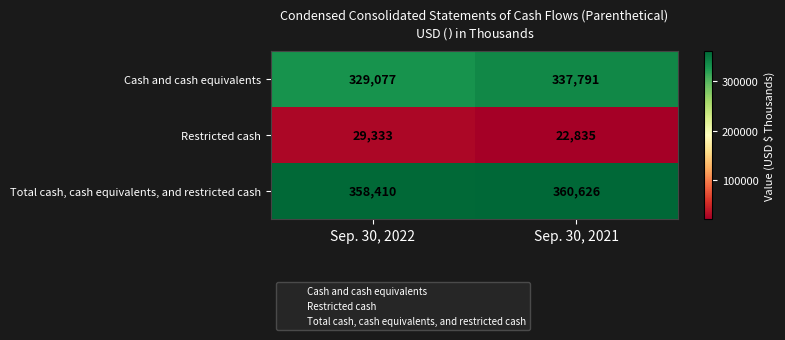

How many series are shown in this chart?

3